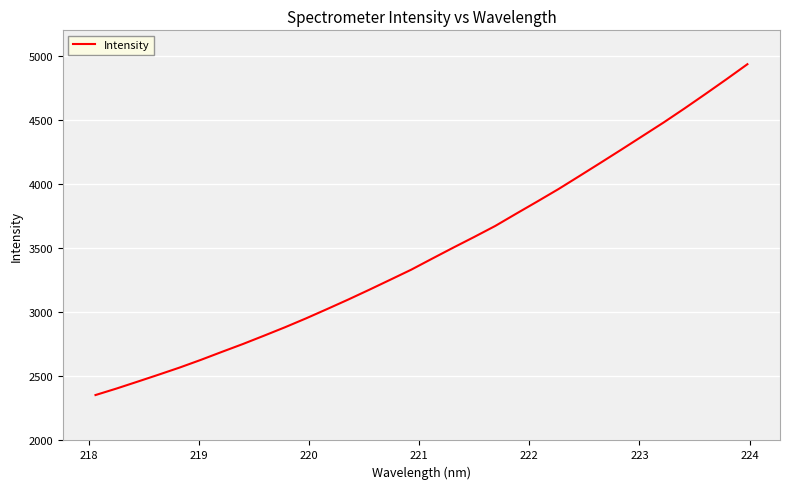

What is the difference between the maximum and minimum values?

2581.4